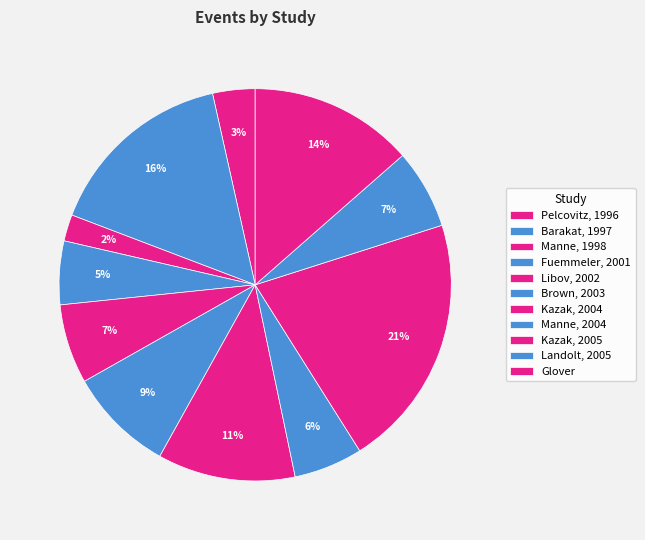

How many slices are in this pie chart?

11